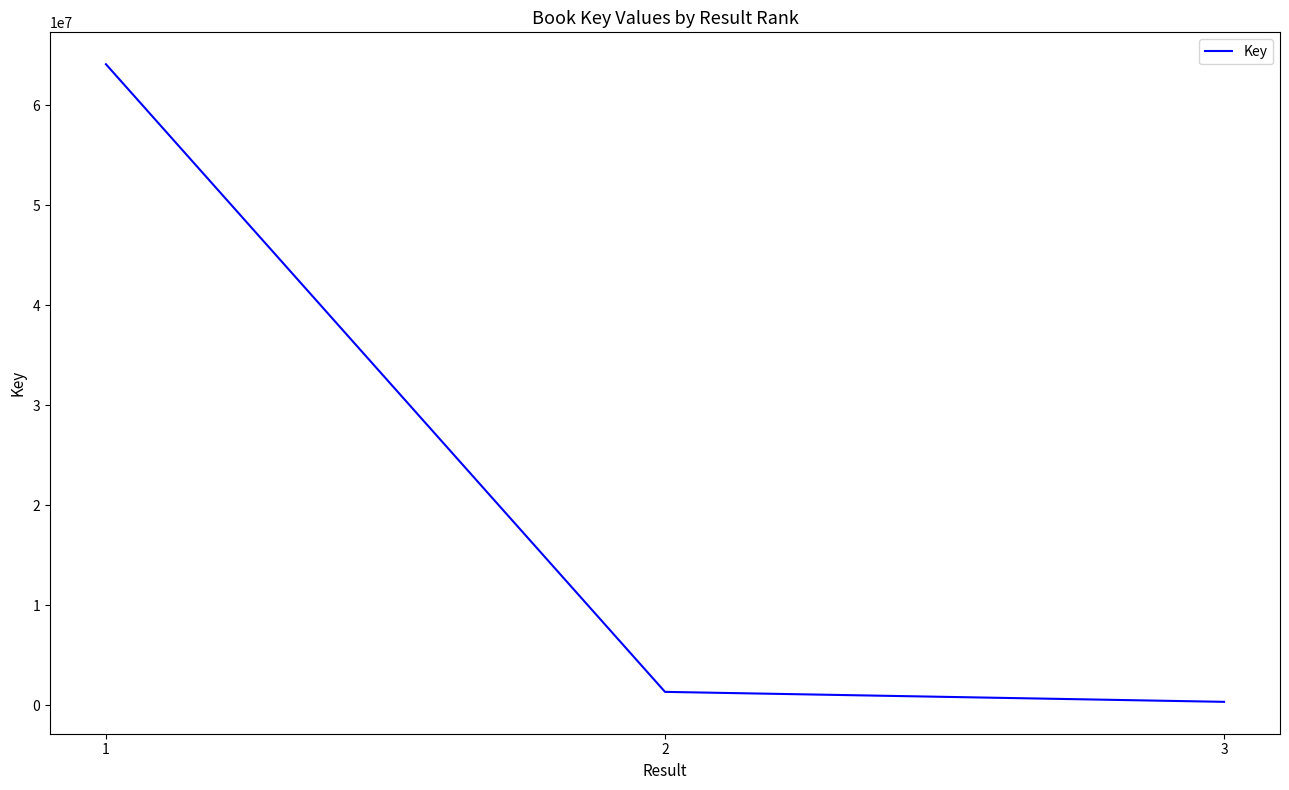

Approximately how many times larger is the value at 1 compared to 2?

48.2